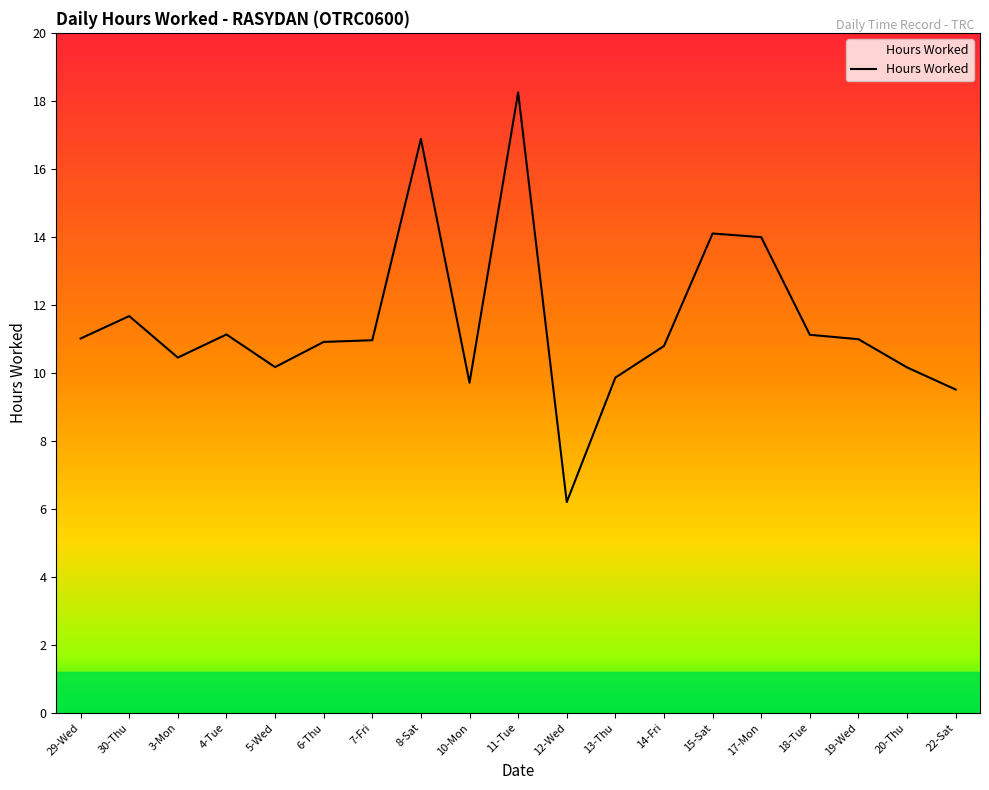

How many series are shown in this chart?

1